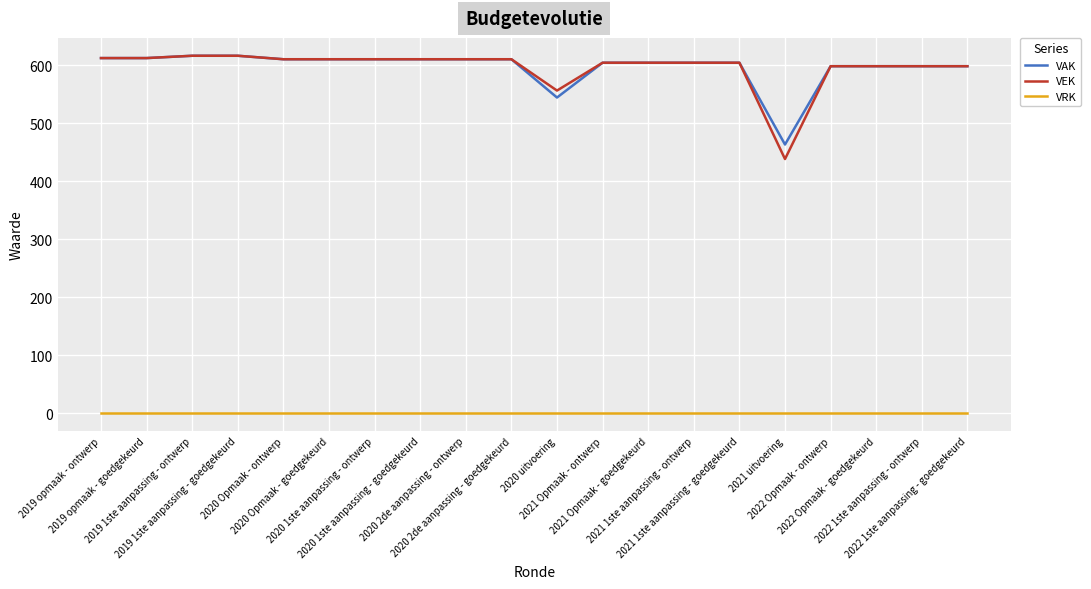

What is the maximum value shown in the chart?

616